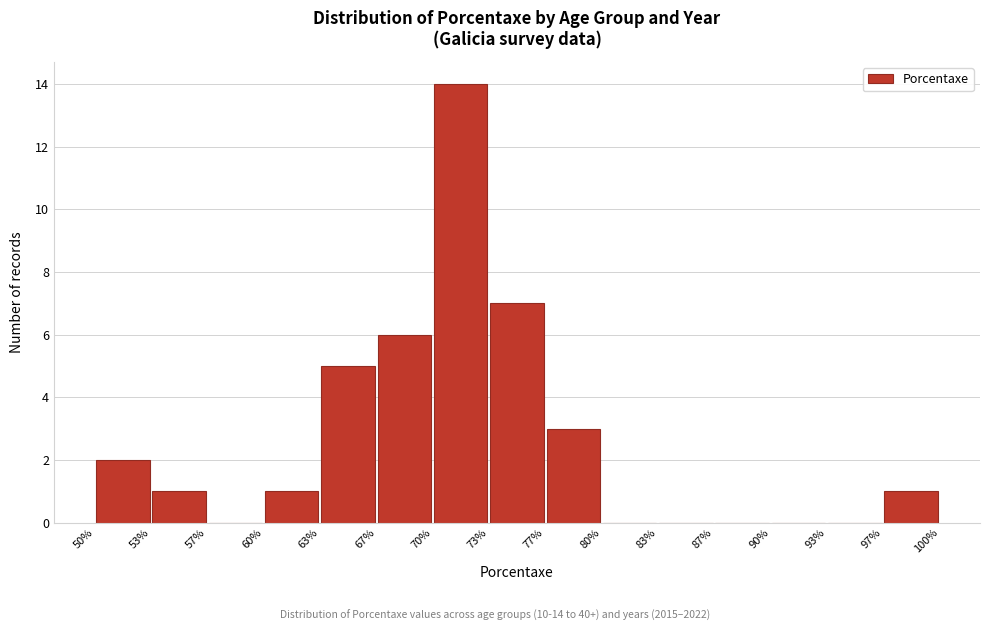

Over which range of the x-axis is the bar tallest?

70% to 73%